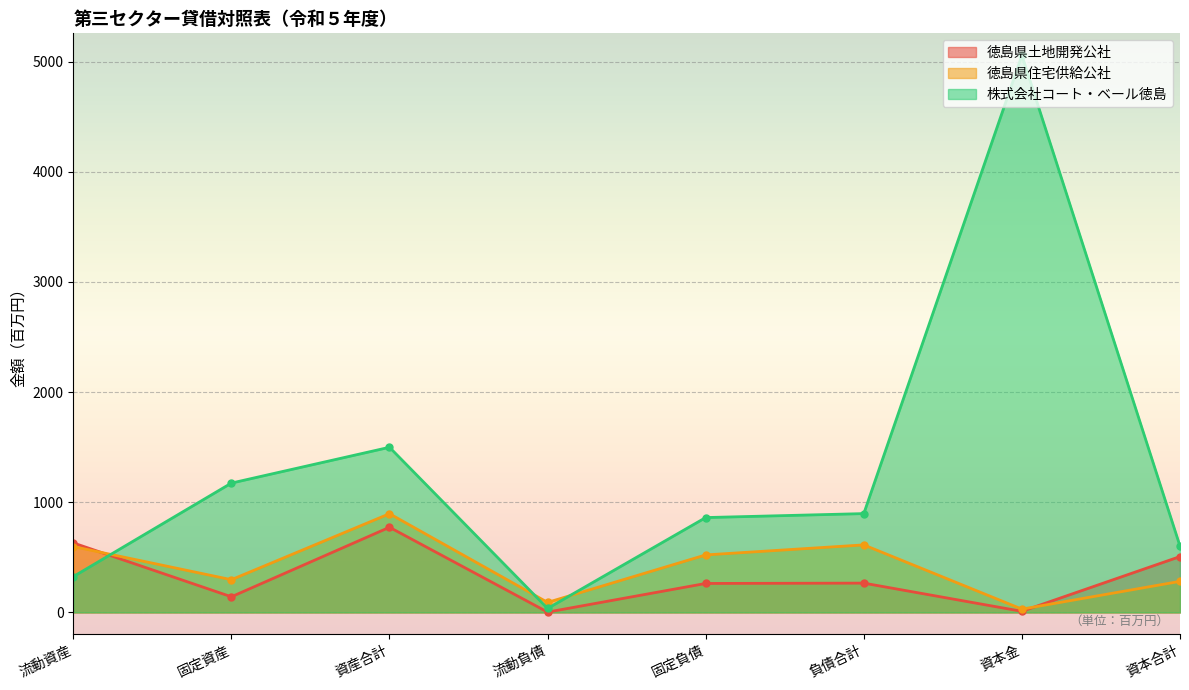

Which series ends up on top after the final intersection of 徳島県住宅供給公社 and 徳島県土地開発公社?

徳島県土地開発公社